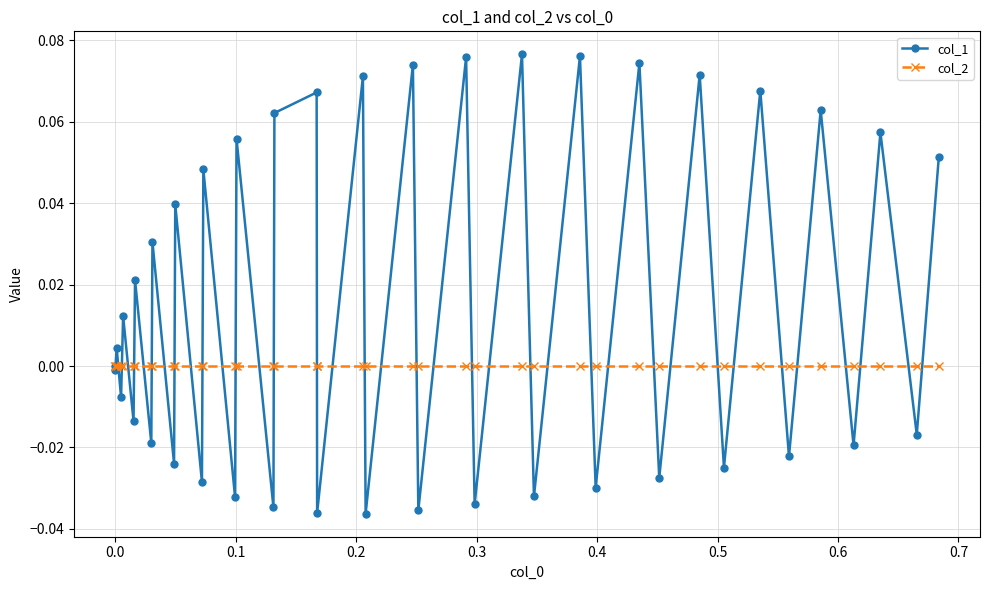

Which series has the largest total across all categories?

col_1